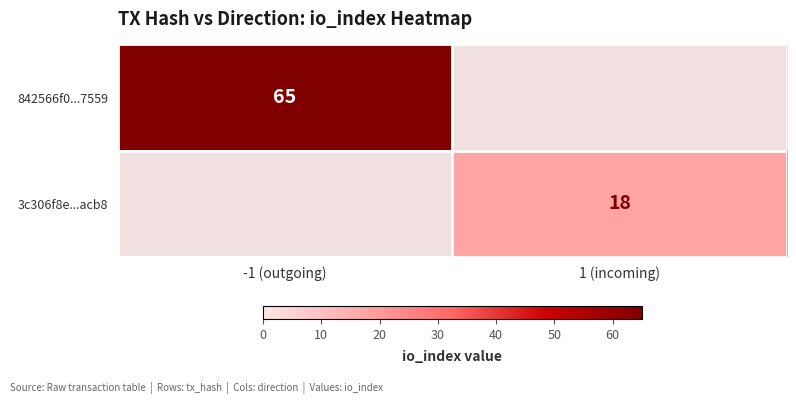

Is it true that 3c306f8e...acb8 equals 27 at 1 (incoming)?

False